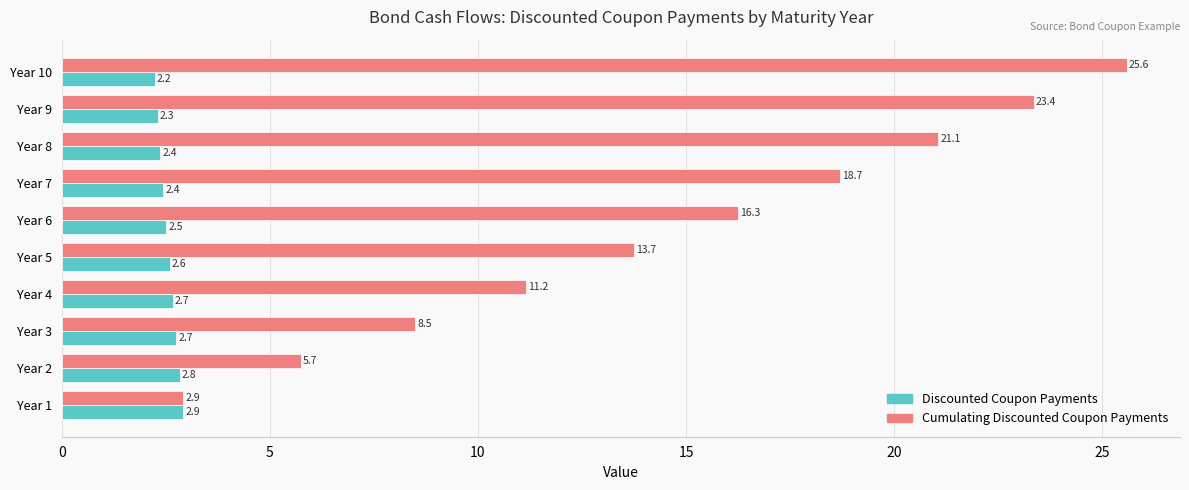

What is the average value of the Cumulating Discounted Coupon Payments series?

14.7